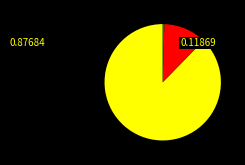

Does any single category account for the majority?

Yes